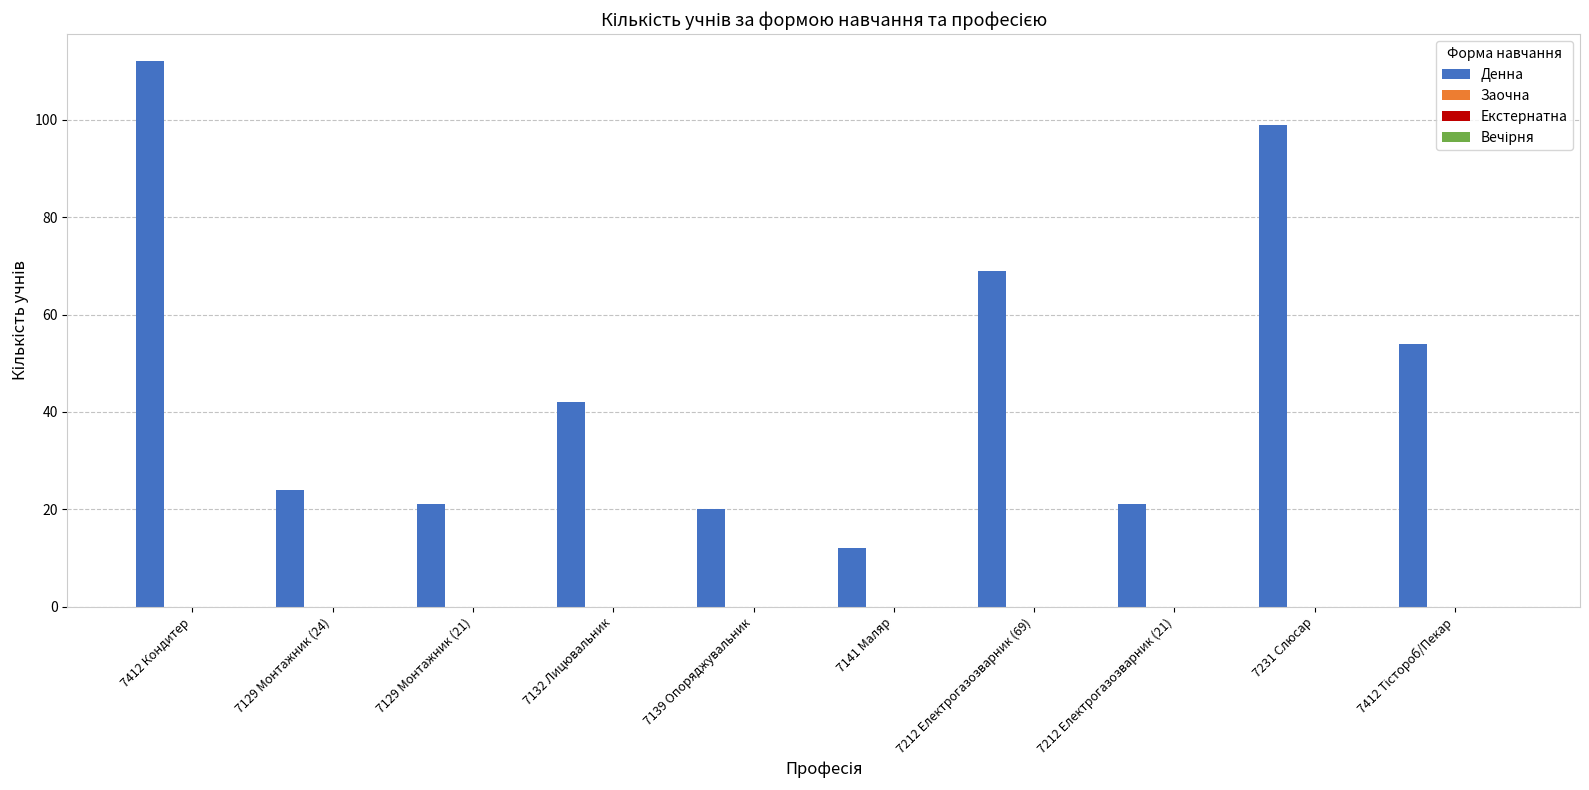

What is the value of the 7th bar from the left?

69